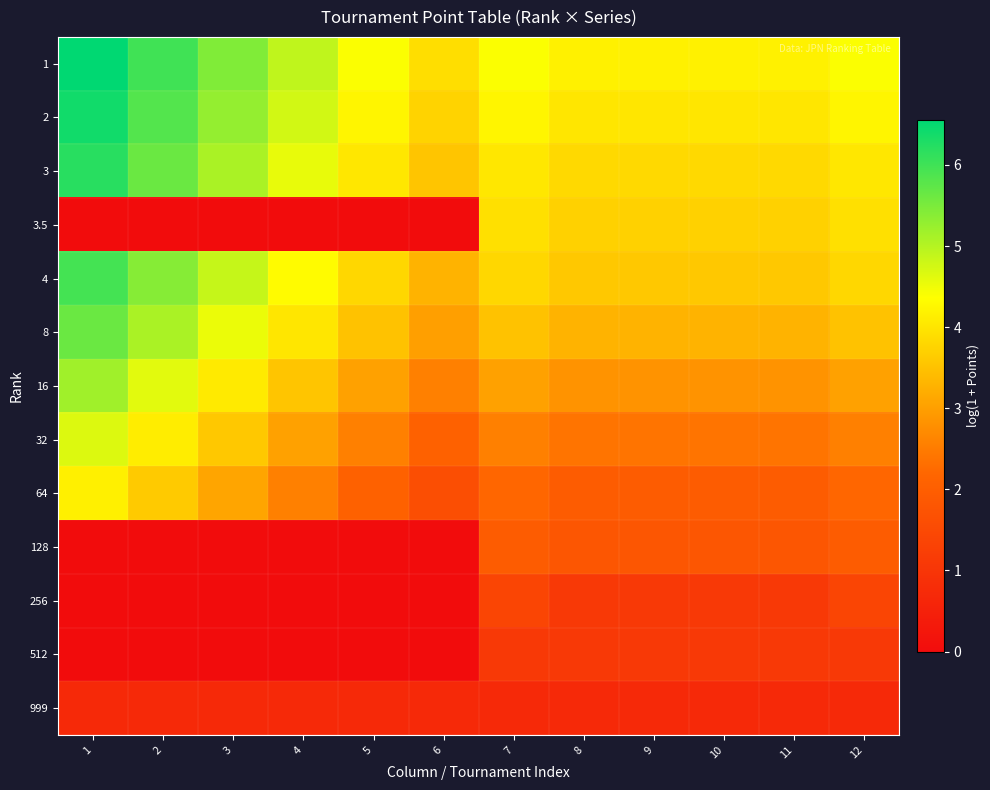

Rank the series at 8 from lowest to highest value.

999, 256, 512, 128, 64, 32, 16, 8, 4, 3.5, 3, 2, 1